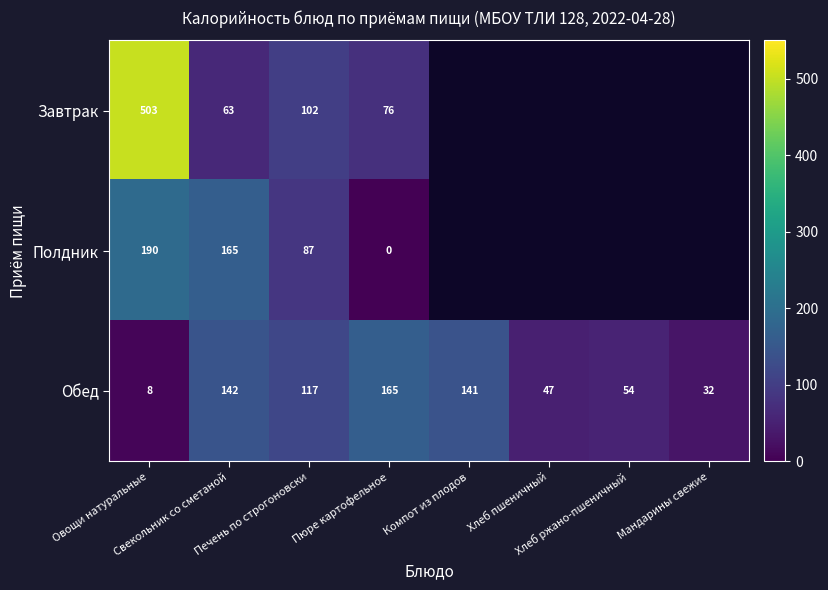

Rank the series by their maximum value, from highest to lowest.

Завтрак, Полдник, Обед